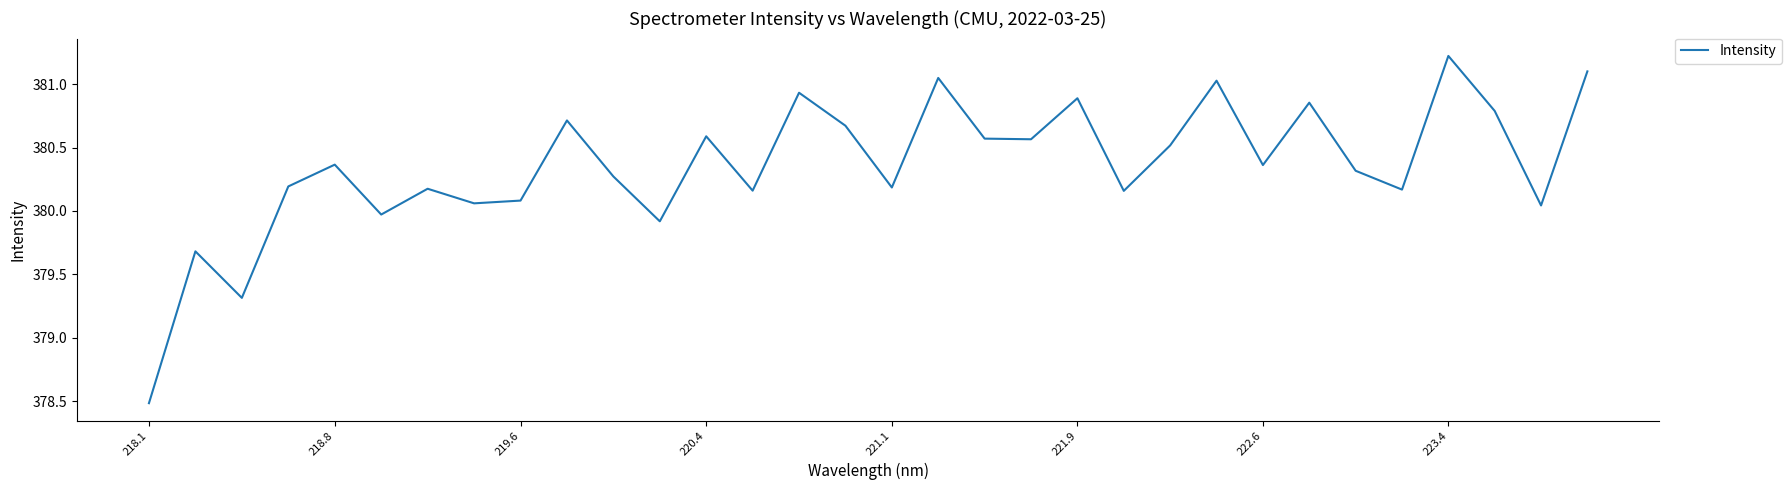

What is the minimum value shown in the chart?

378.5